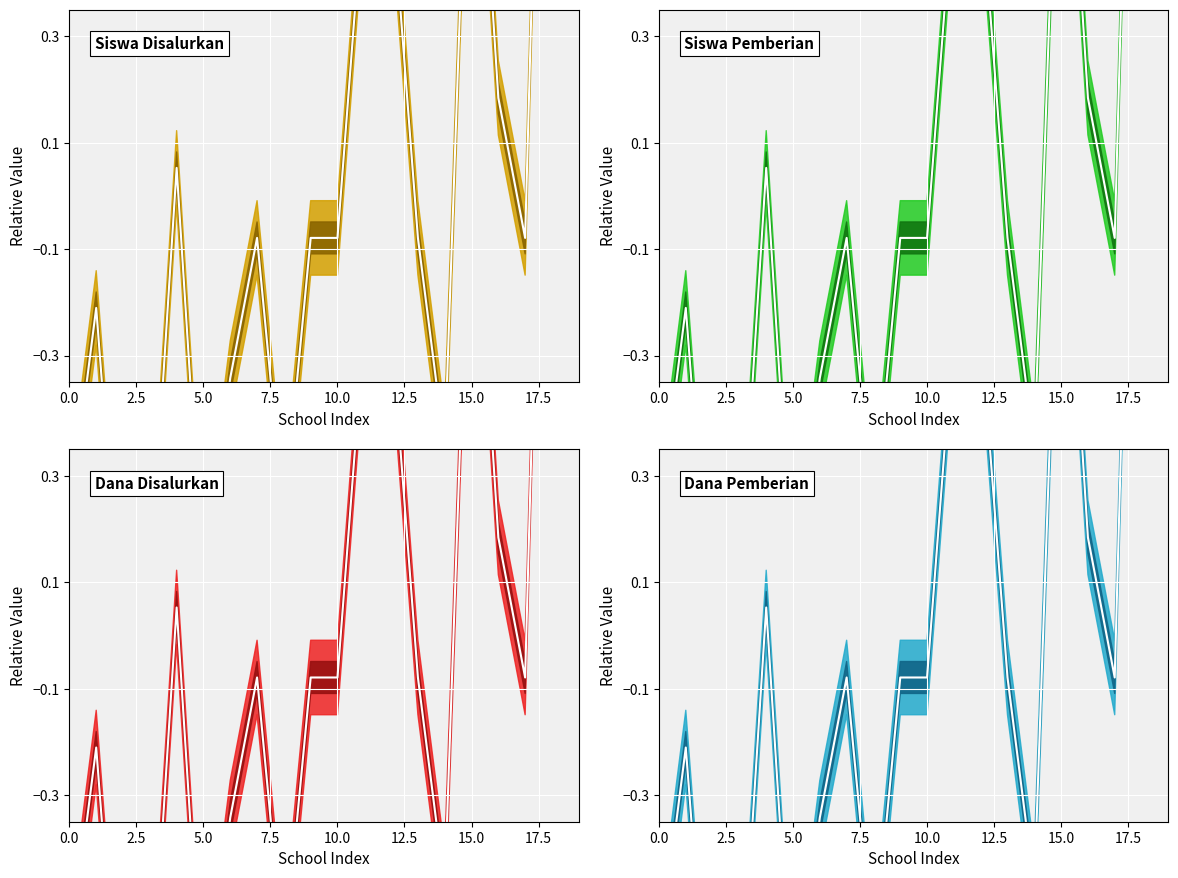

What value does the Dana Pemberian series have at 9?

-0.1